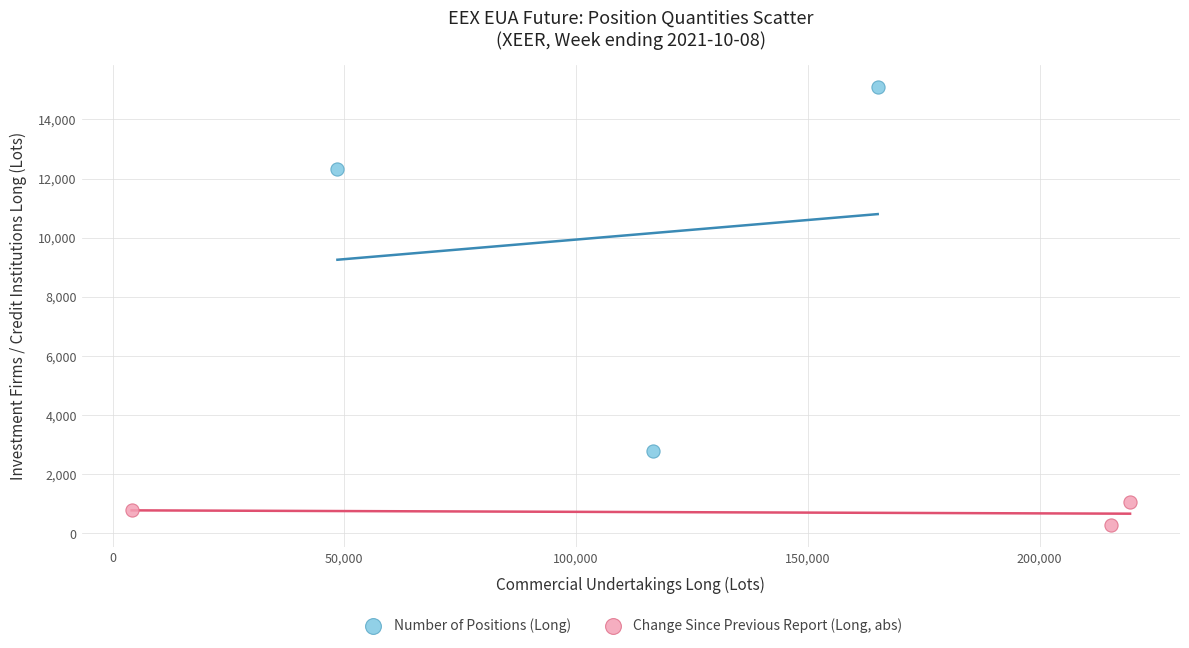

What are all the series names shown in the legend?

Number of Positions (Long), Change Since Previous Report (Long, abs)